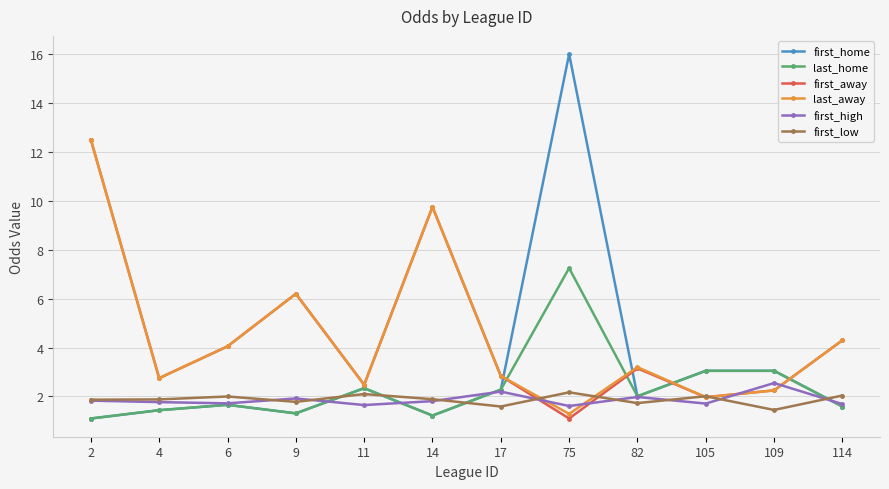

The value of last_home at 11 is 2.3. True or false?

True